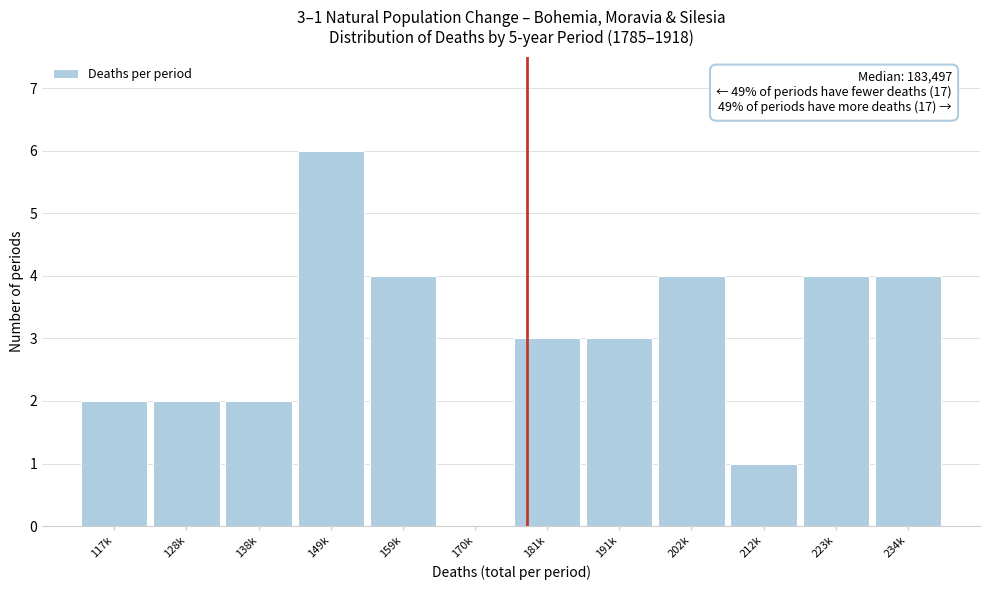

Reading right to left, transcribe all the data shown in this chart.

234k=4	223k=4	212k=1	202k=4	191k=3	181k=3	170k=0	159k=4	149k=6	138k=2	128k=2	117k=2